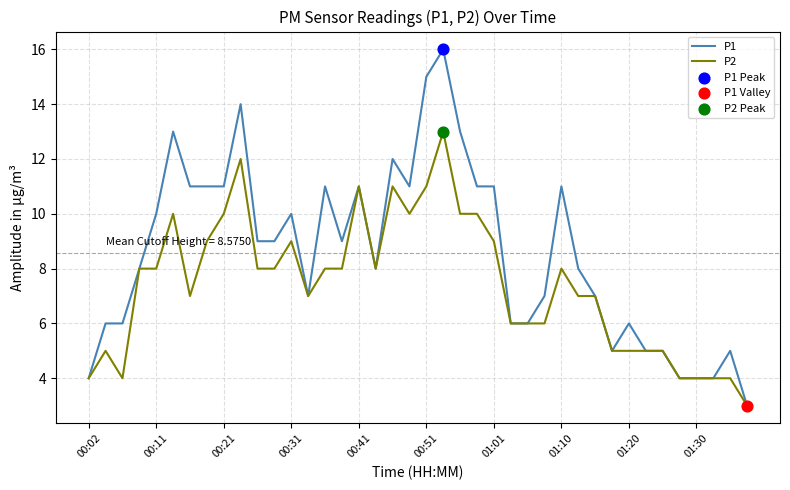

Which series has the largest range (max minus min)?

P1